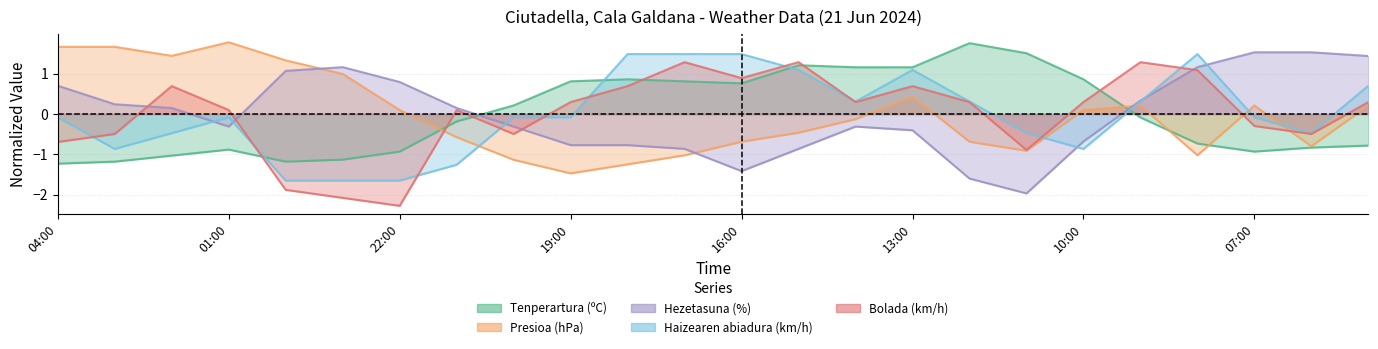

What is the value of the Presioa (hPa) point at the 23rd from the left?

-0.8